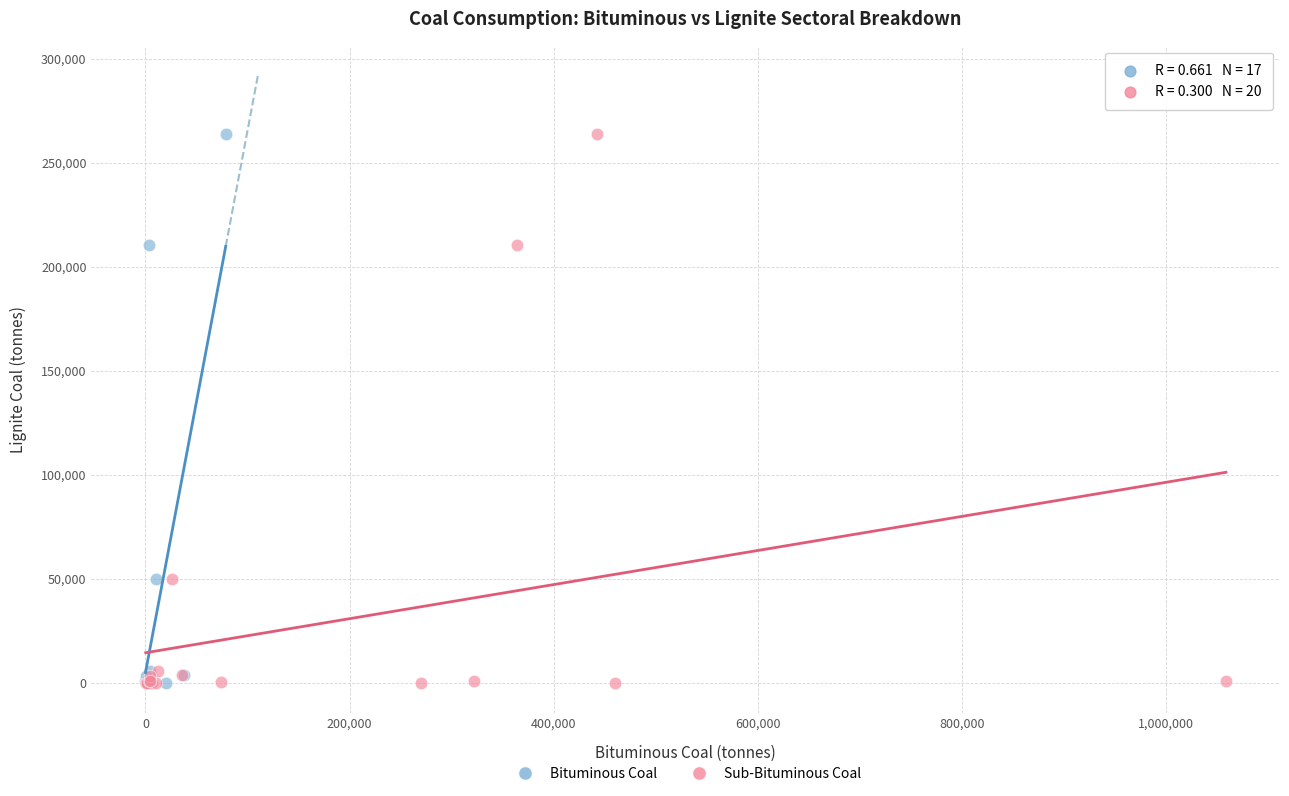

What are all the series names shown in the legend?

Bituminous Coal, Sub-Bituminous Coal